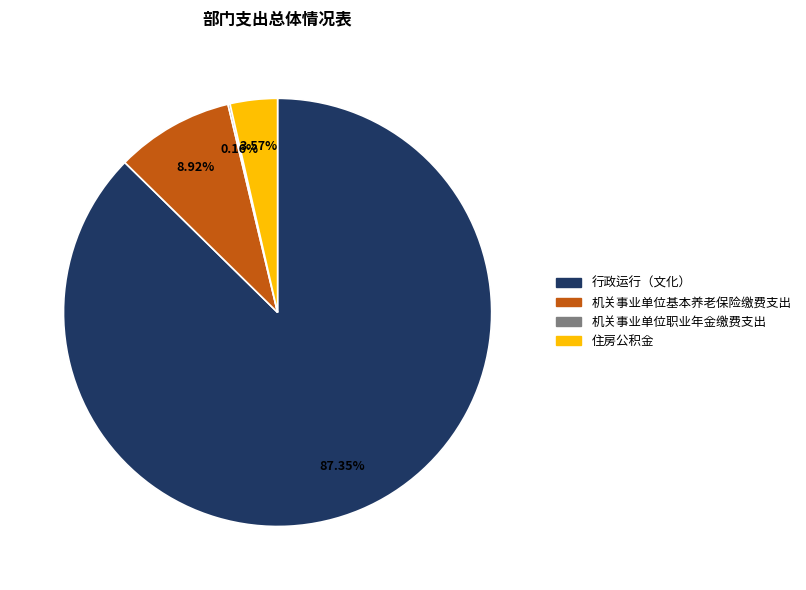

Combined, what portion of the pie is 机关事业单位基本养老保险缴费支出 and 住房公积金?

12.5%